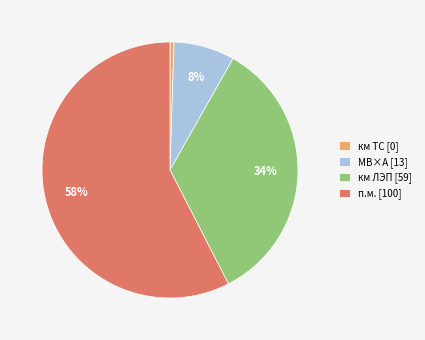

Between км ЛЭП [59] and МВ×А [13], which is larger?

км ЛЭП [59]